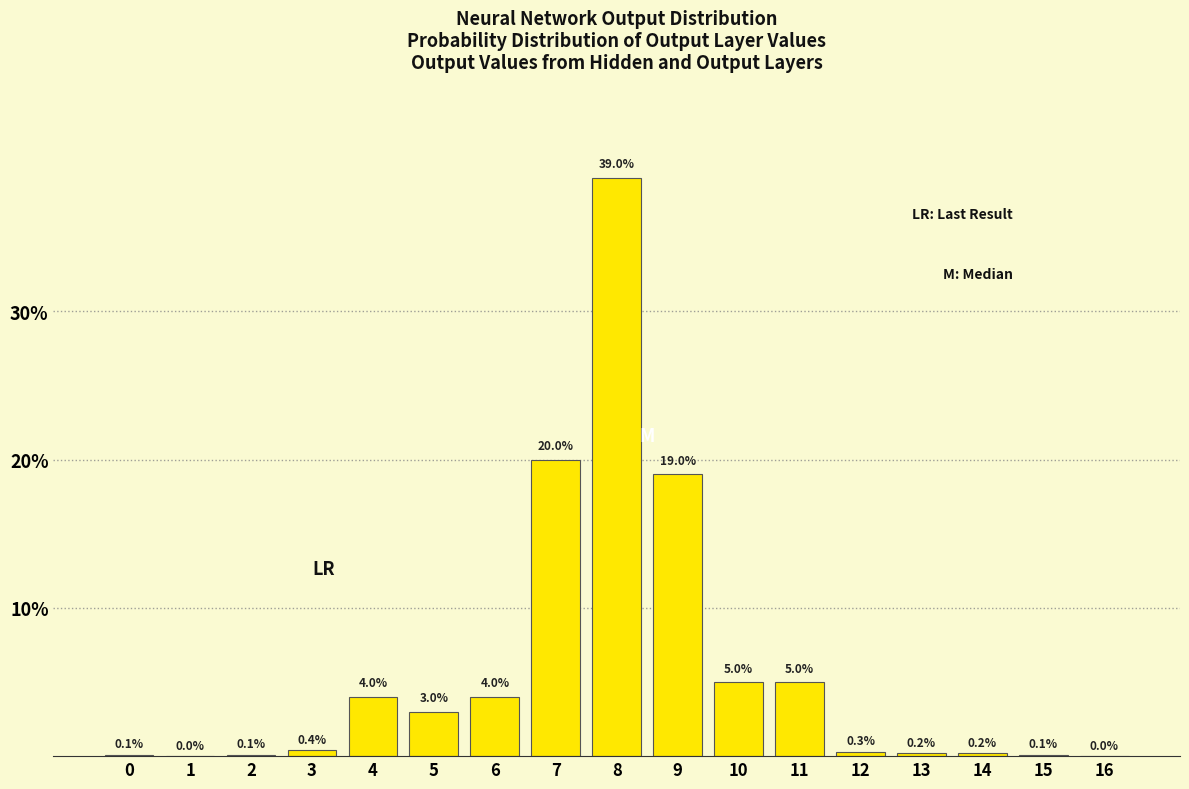

Reading left to right, extract all data points from this chart.

0=0.1	1=0.0	2=0.1	3=0.4	4=4.0	5=3.0	6=4.0	7=20.0	8=39.0	9=19.0	10=5.0	11=5.0	12=0.3	13=0.2	14=0.2	15=0.1	16=0.0